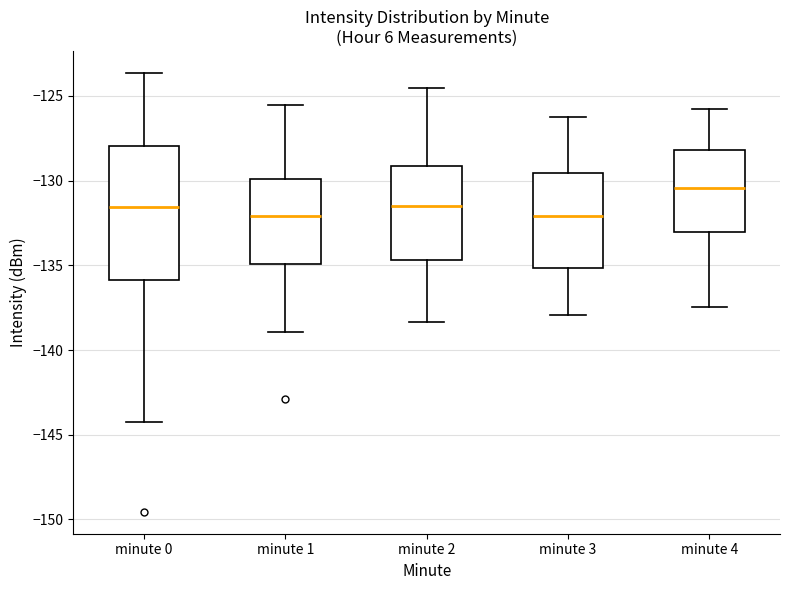

Reading left to right, transcribe this box plot: for each box, give where its median line is, the range the box spans, and where its two whiskers end, as read against the y-axis. The values are not printed on the chart, so give them approximately, as read against the axis.

minute 0: median -131.5, box -136.0 to -128.0, whiskers -144.5 to -123.5
minute 1: median -132.0, box -135.0 to -130.0, whiskers -139.0 to -125.5
minute 2: median -131.5, box -134.5 to -129.0, whiskers -138.5 to -124.5
minute 3: median -132.0, box -135.0 to -129.5, whiskers -138.0 to -126.0
minute 4: median -130.5, box -133.0 to -128.0, whiskers -137.5 to -126.0